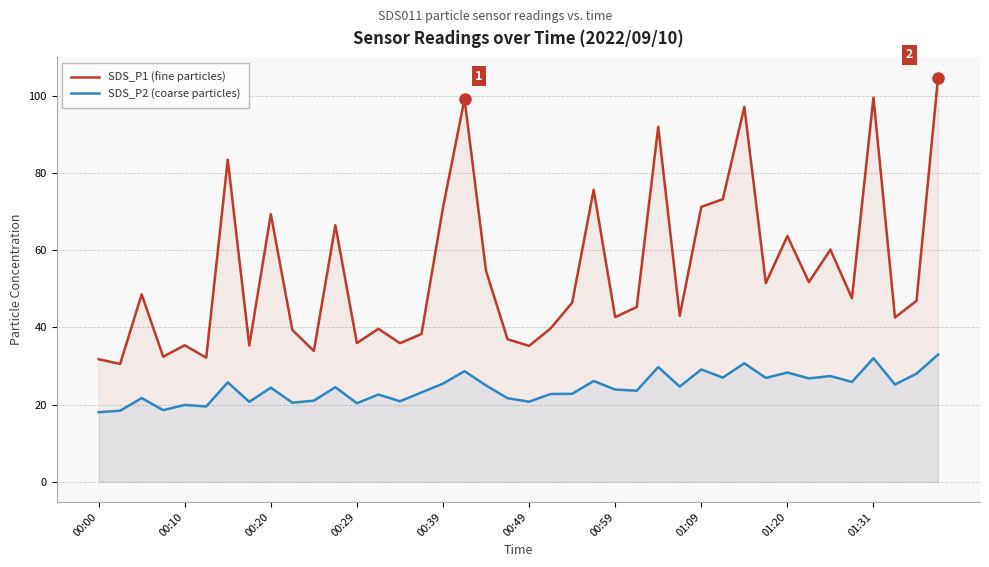

The SDS_P1 (fine particles) series shows 35.2 at 00:49. True or false?

True